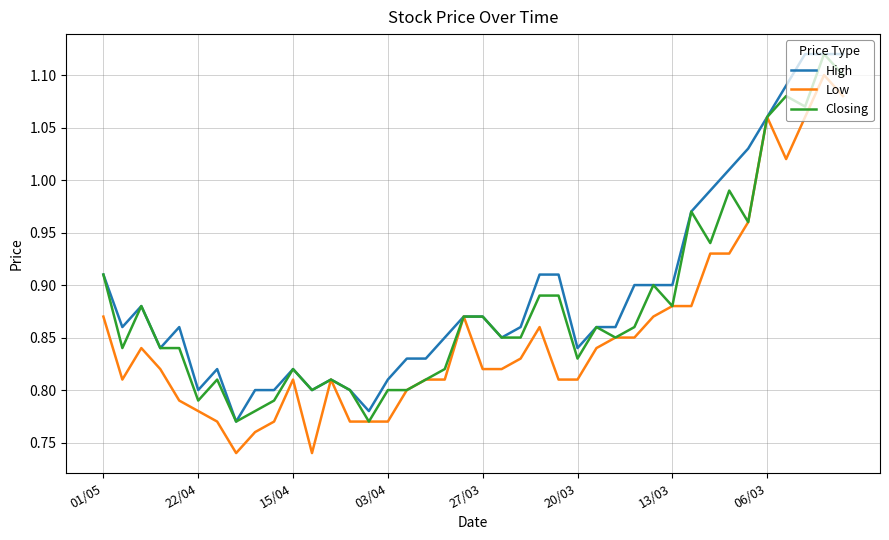

List the series in order of their overall mean, lowest first.

Low, Closing, High